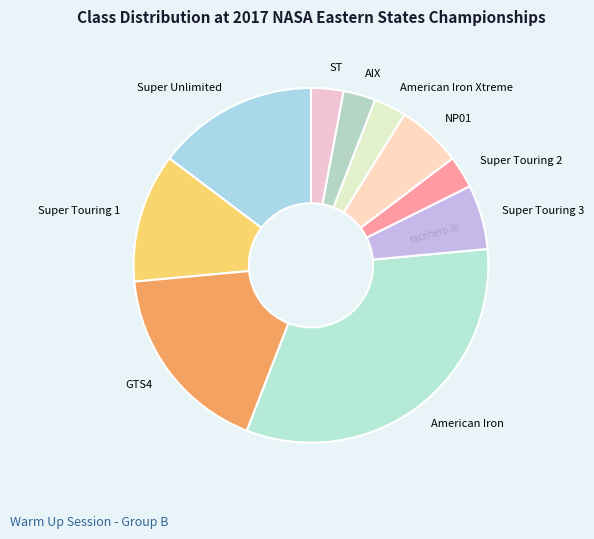

Which slice is the largest?

American Iron